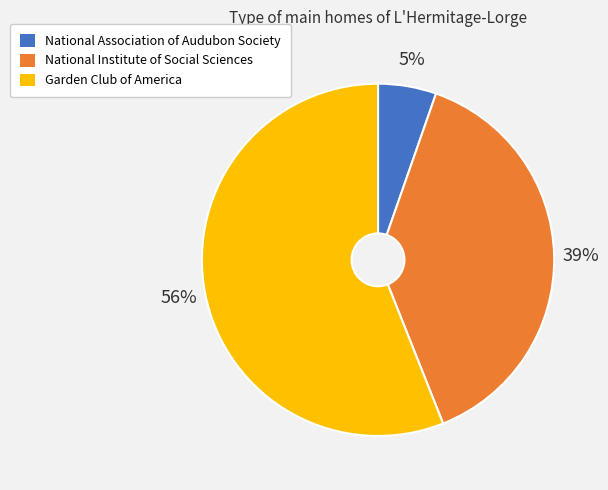

Do Garden Club of America and National Association of Audubon Society together represent more than half of the pie?

Yes